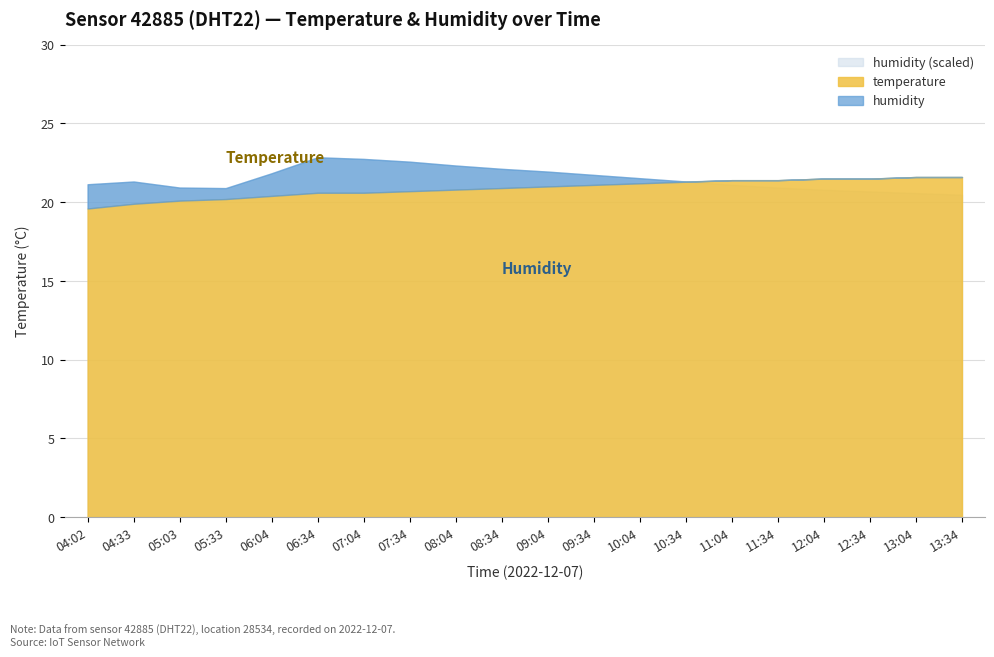

How many lines are shown in the chart?

2